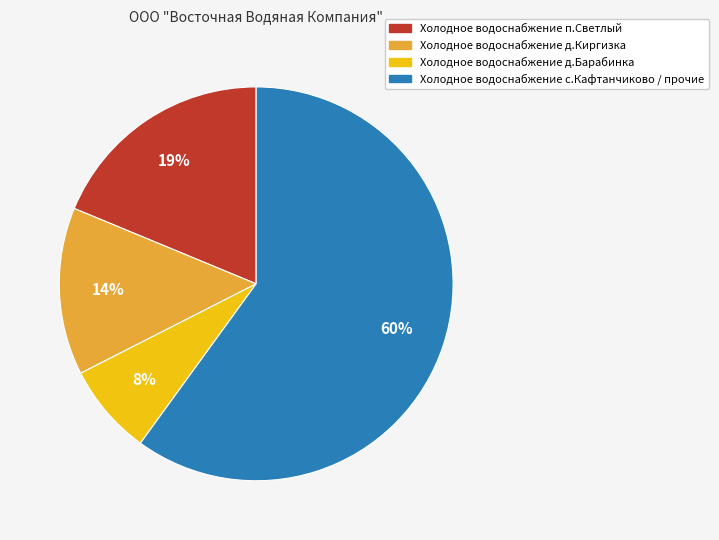

Does any single category account for the majority?

Yes